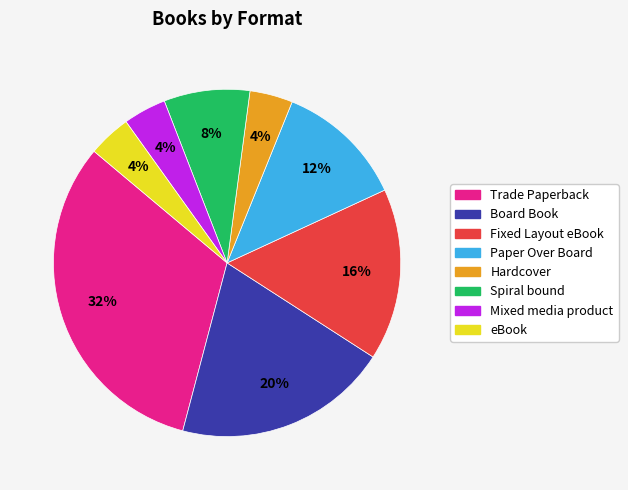

To the nearest percent, what portion does Trade Paperback represent?

32%